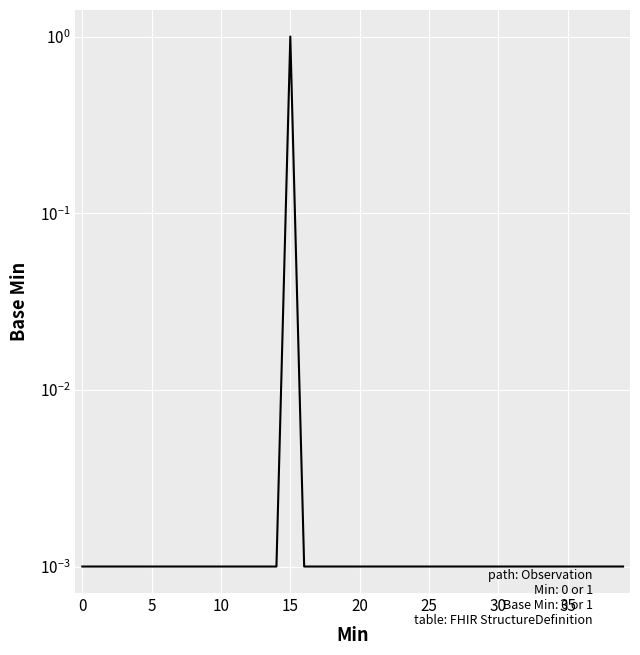

The chart shows a value of 0.0 at 25. True or false?

True